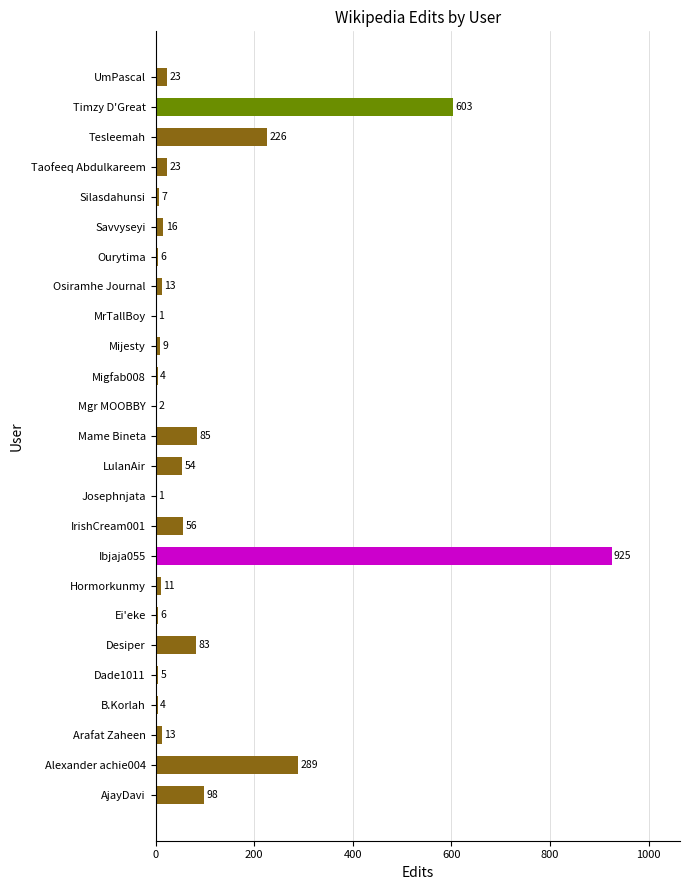

Between B.Korlah and Savvyseyi, which is larger?

Savvyseyi